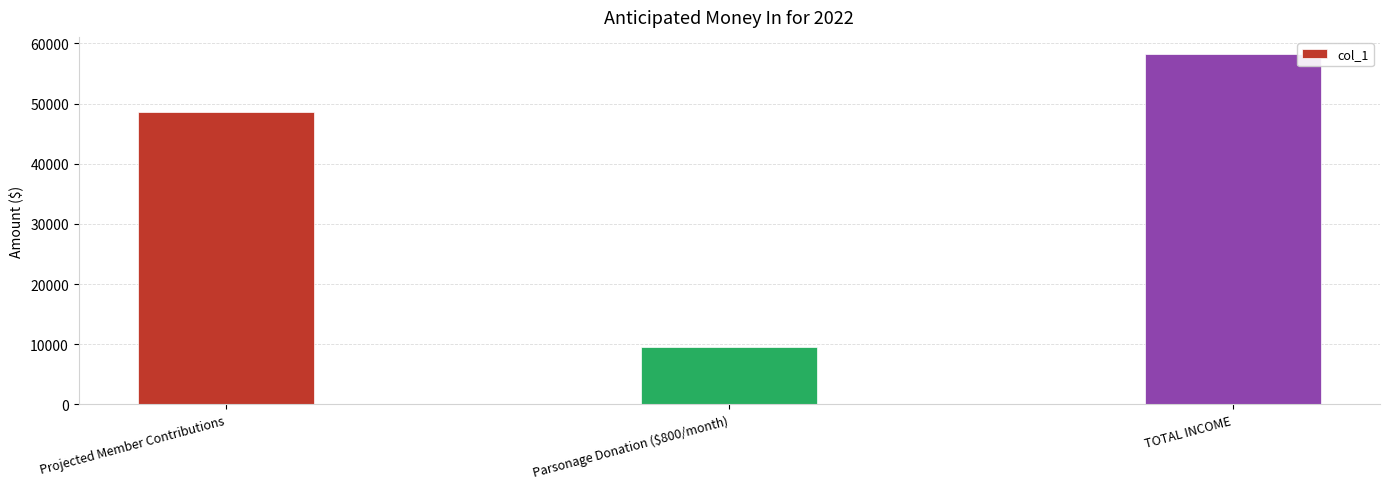

Reading left to right, extract all data points from this chart.

48583.8	9600.0	58183.8